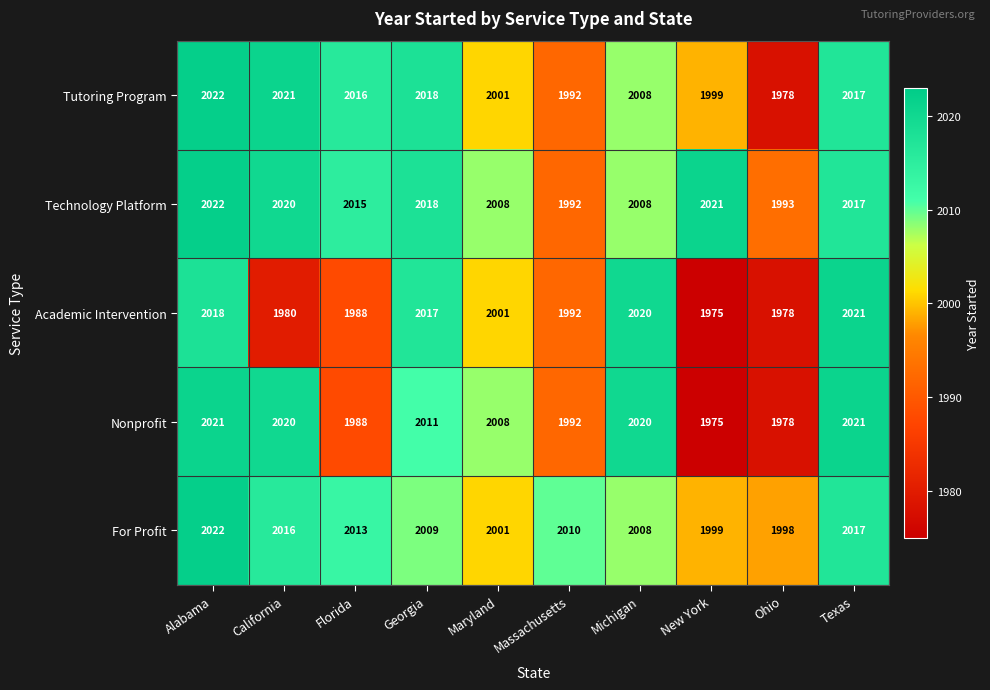

Rank the series by their average value, from highest to lowest.

Technology Platform, For Profit, Tutoring Program, Nonprofit, Academic Intervention